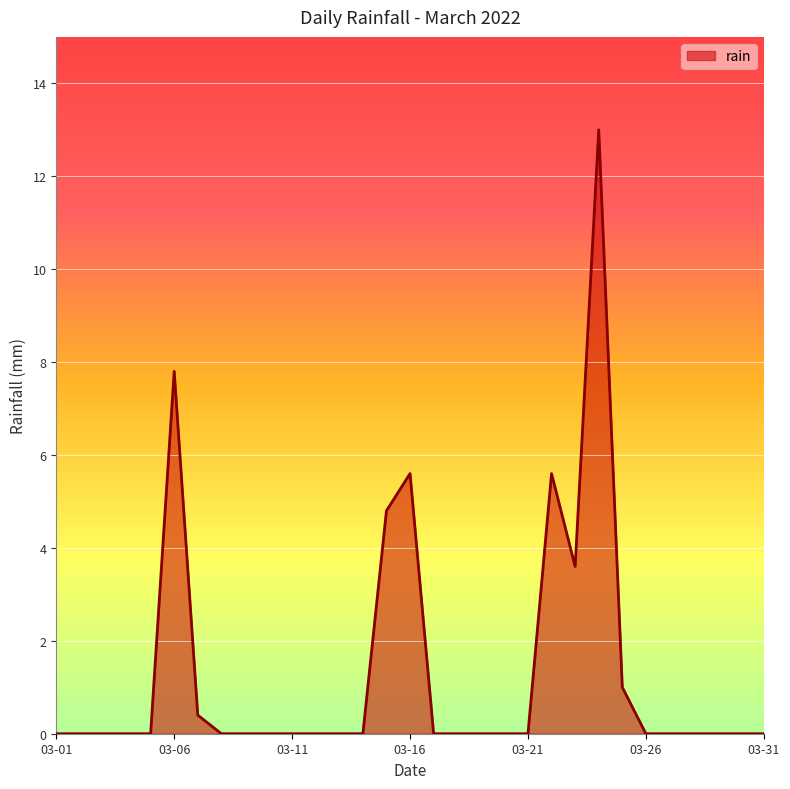

What is the difference between the maximum and minimum values?

13.0